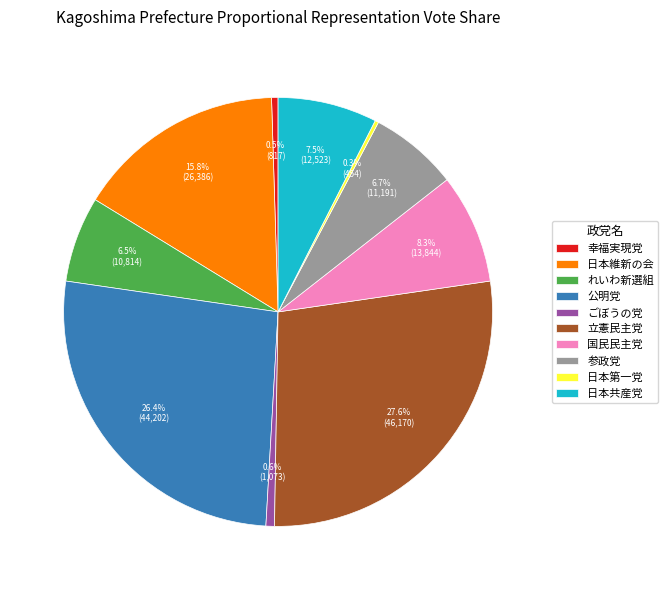

Which slice is the largest?

立憲民主党